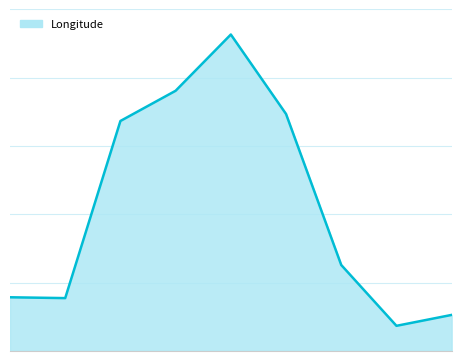

Is this an area chart (filled region under the line)?

Yes